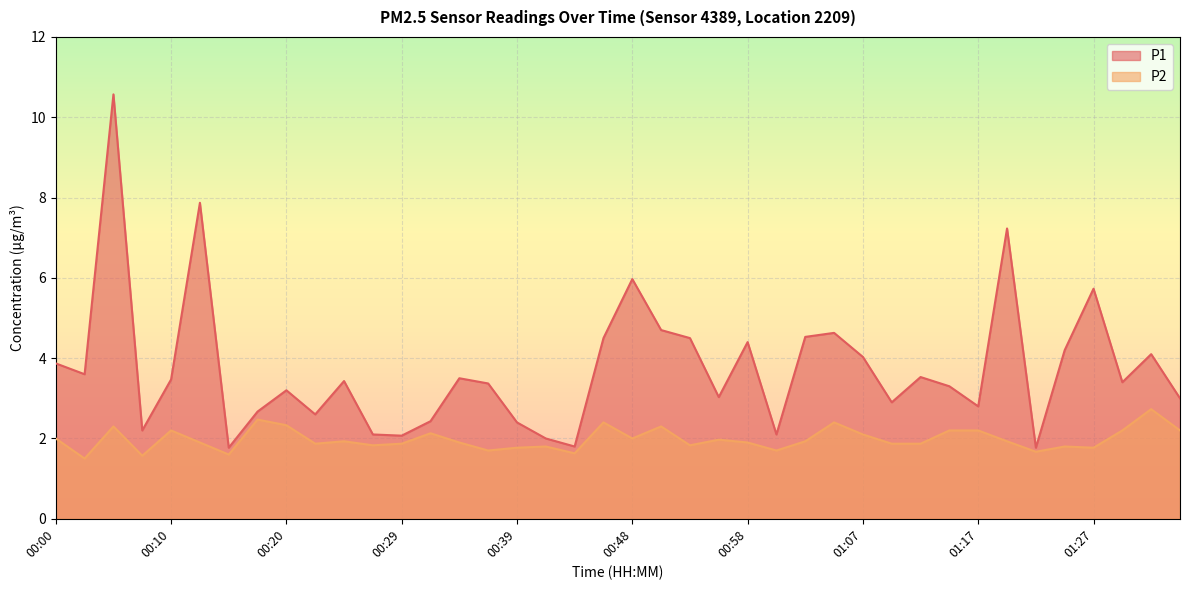

At which category does P2 reach its first local peak?

00:05